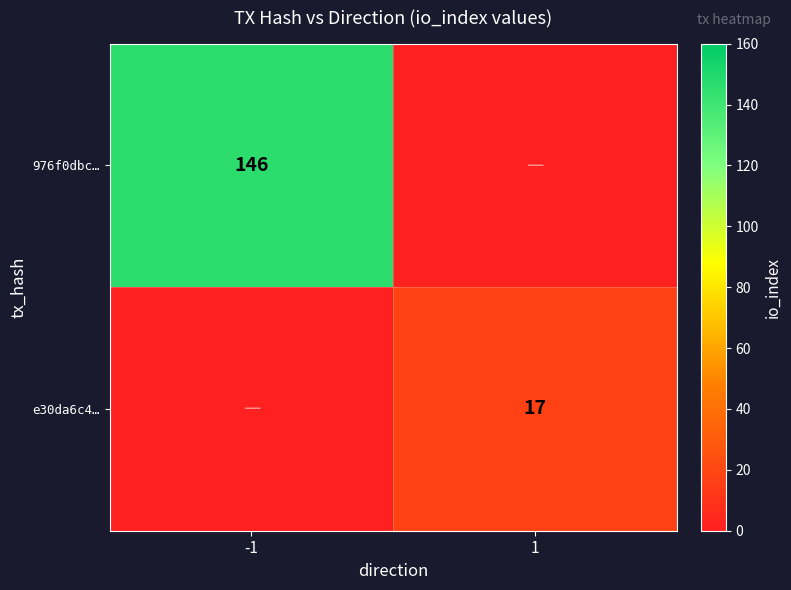

Is the value of e30da6c4… at 1 greater than the value of 976f0dbc… at -1?

No